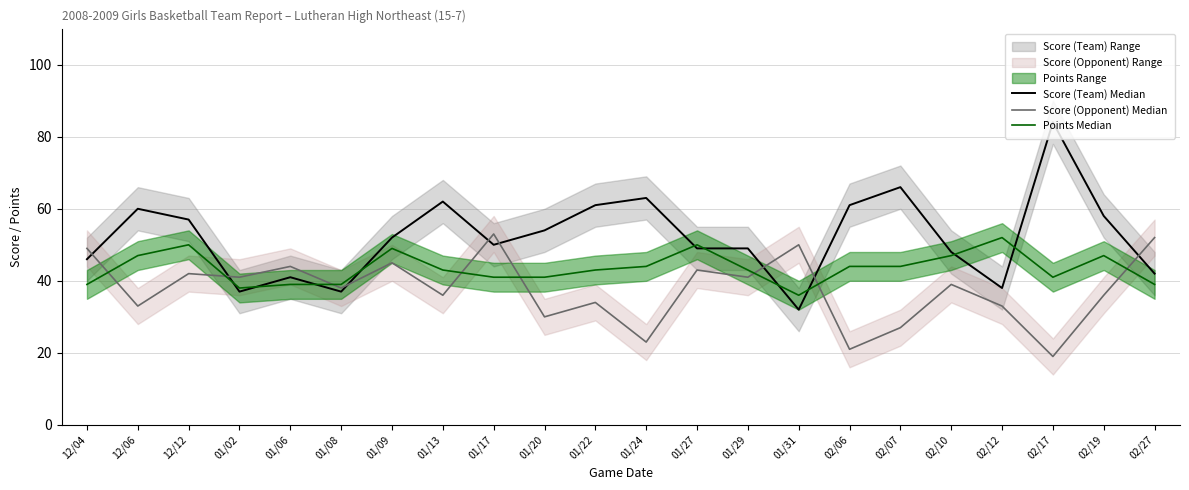

Is it true that Score (Team) Median equals 60 at 12/06?

True